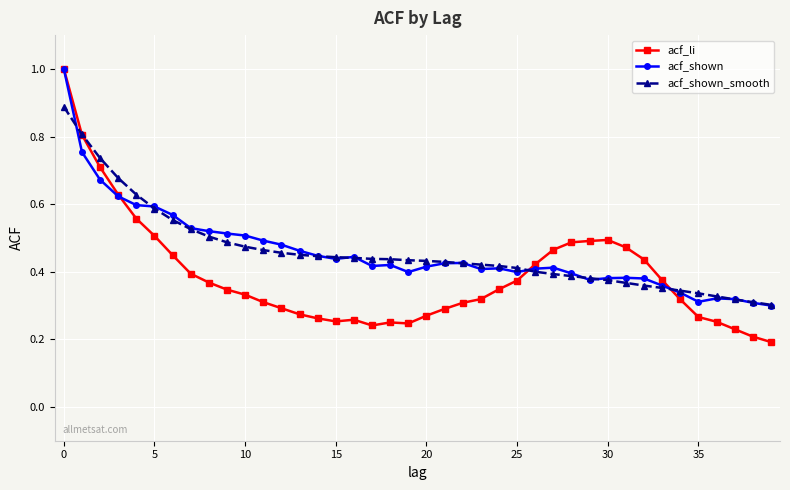

Which series has the largest range (max minus min)?

acf_li